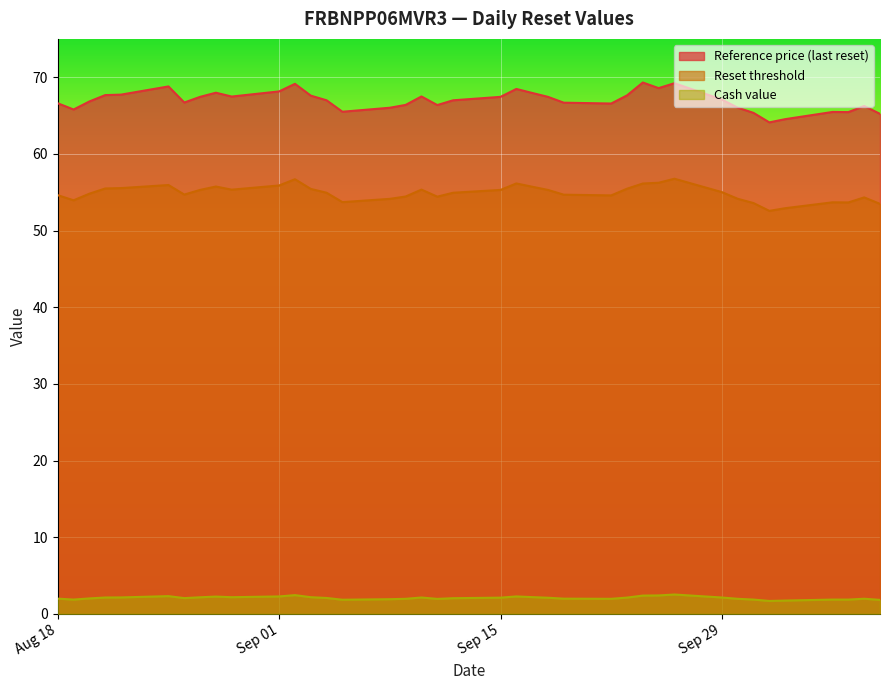

Reading left to right, extract all data points from this chart.

Reset threshold: 2025-10-09=53.5	2025-10-08=54.3	2025-10-07=53.7	2025-10-06=53.7	2025-10-03=52.9	2025-10-02=52.6	2025-10-01=53.6	2025-09-30=54.1	2025-09-29=55.0	2025-09-26=56.8	2025-09-25=56.2	2025-09-24=56.1	2025-09-23=55.5	2025-09-22=54.6	2025-09-19=54.7	2025-09-18=55.3	2025-09-17=55.7	2025-09-16=56.1	2025-09-15=55.3	2025-09-12=54.9	2025-09-11=54.4	2025-09-10=55.3	2025-09-09=54.4	2025-09-08=54.1	2025-09-05=53.7	2025-09-04=54.9	2025-09-03=55.4	2025-09-02=56.7	2025-09-01=55.9	2025-08-29=55.3	2025-08-28=55.7	2025-08-27=55.3	2025-08-26=54.7	2025-08-25=55.9	2025-08-22=55.5	2025-08-21=55.5	2025-08-20=54.8	2025-08-19=53.9	2025-08-18=54.6
Reference price (last reset): 2025-10-09=65.2	2025-10-08=66.2	2025-10-07=65.5	2025-10-06=65.5	2025-10-03=64.5	2025-10-02=64.1	2025-10-01=65.3	2025-09-30=66.0	2025-09-29=67.1	2025-09-26=69.2	2025-09-25=68.6	2025-09-24=69.3	2025-09-23=67.6	2025-09-22=66.6	2025-09-19=66.7	2025-09-18=67.4	2025-09-17=68.0	2025-09-16=68.5	2025-09-15=67.4	2025-09-12=67.0	2025-09-11=66.4	2025-09-10=67.5	2025-09-09=66.4	2025-09-08=66.0	2025-09-05=65.5	2025-09-04=67.0	2025-09-03=67.6	2025-09-02=69.1	2025-09-01=68.2	2025-08-29=67.5	2025-08-28=68.0	2025-08-27=67.4	2025-08-26=66.7	2025-08-25=68.8	2025-08-22=67.7	2025-08-21=67.7	2025-08-20=66.8	2025-08-19=65.8	2025-08-18=66.6
Cash value: 2025-10-09=1.8	2025-10-08=2.0	2025-10-07=1.9	2025-10-06=1.9	2025-10-03=1.7	2025-10-02=1.7	2025-10-01=1.9	2025-09-30=2.0	2025-09-29=2.1	2025-09-26=2.5	2025-09-25=2.4	2025-09-24=2.4	2025-09-23=2.1	2025-09-22=2.0	2025-09-19=2.0	2025-09-18=2.1	2025-09-17=2.2	2025-09-16=2.3	2025-09-15=2.1	2025-09-12=2.0	2025-09-11=2.0	2025-09-10=2.1	2025-09-09=2.0	2025-09-08=1.9	2025-09-05=1.9	2025-09-04=2.1	2025-09-03=2.2	2025-09-02=2.5	2025-09-01=2.3	2025-08-29=2.2	2025-08-28=2.3	2025-08-27=2.2	2025-08-26=2.1	2025-08-25=2.3	2025-08-22=2.1	2025-08-21=2.1	2025-08-20=2.0	2025-08-19=1.9	2025-08-18=2.0